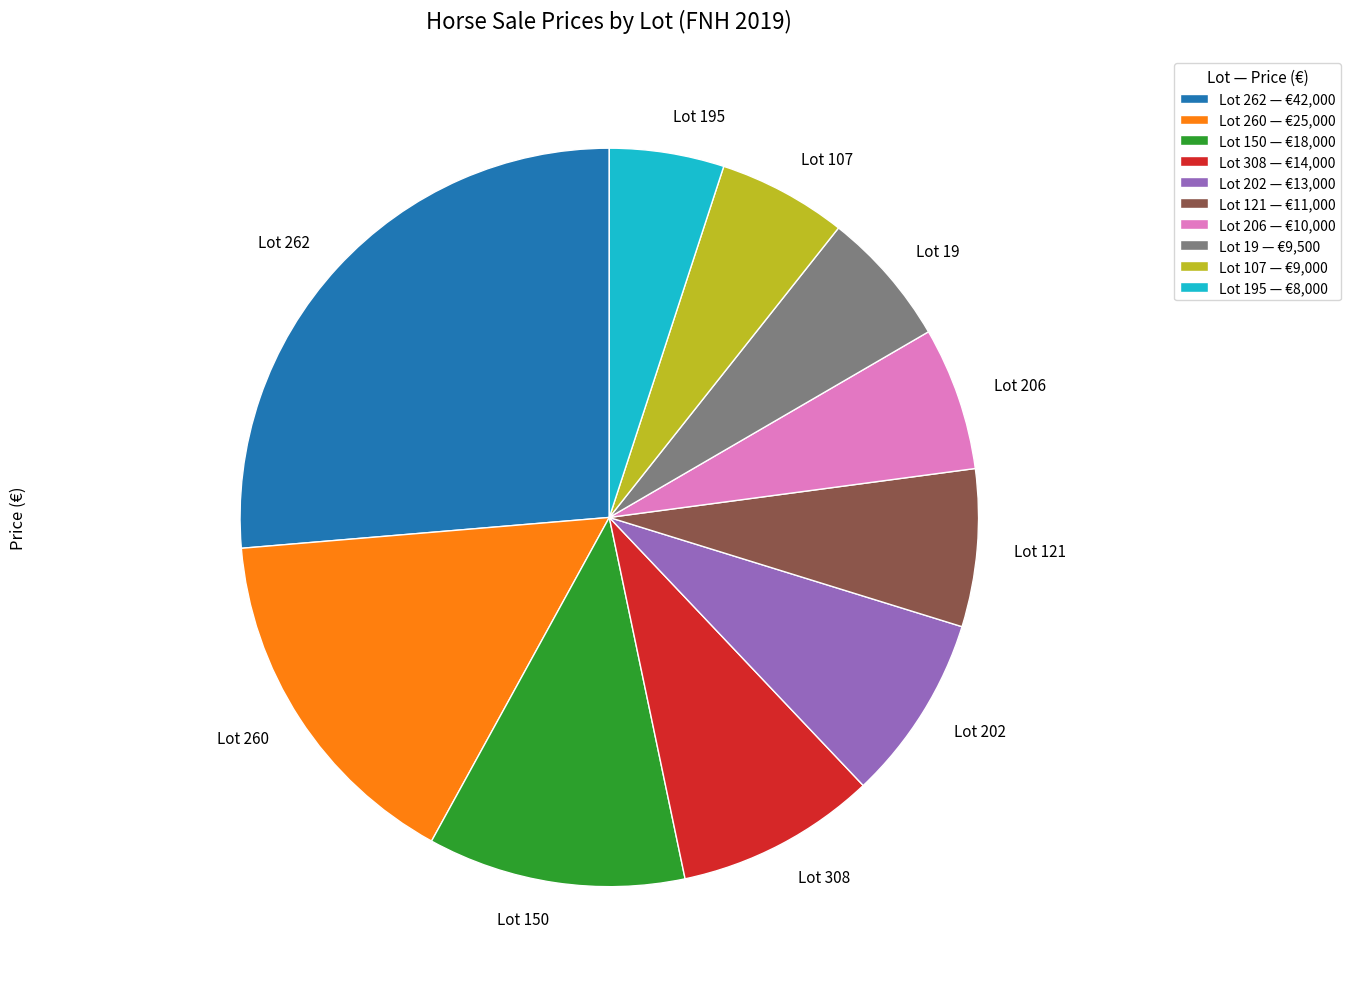

What is the ratio of the value at Lot 308 to the value at Lot 206?

1.4